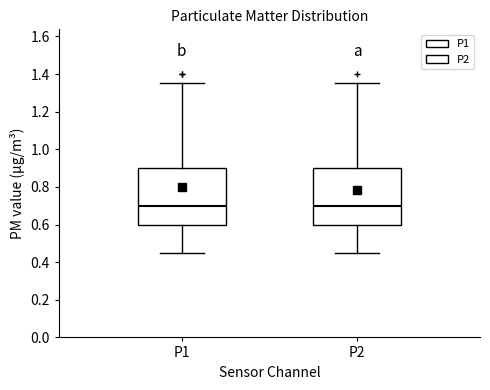

Reading left to right, transcribe this box plot: for each box, give where its median line is, the range the box spans, and where its two whiskers end, as read against the y-axis. The values are not printed on the chart, so give them approximately, as read against the axis.

P1: median 0.70, box 0.60 to 0.90, whiskers 0.46 to 1.36
P2: median 0.70, box 0.60 to 0.90, whiskers 0.46 to 1.36